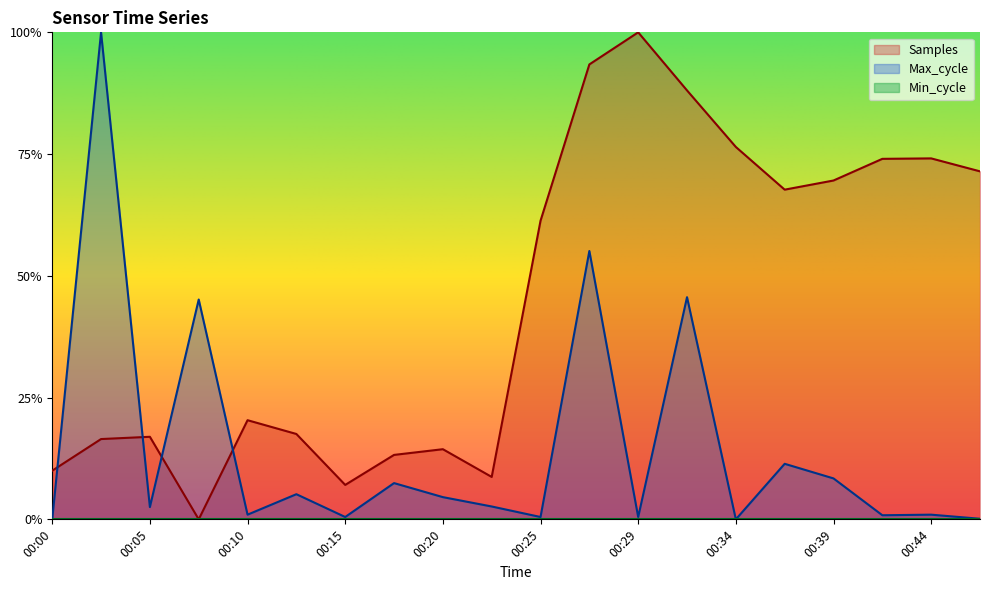

At which label does Samples reach its minimum?

00:08